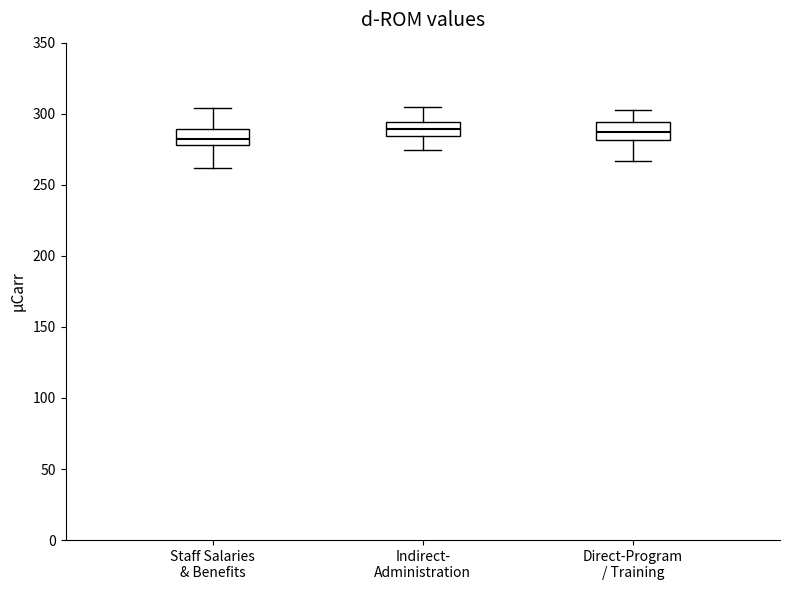

Which box has the lowest median line?

Staff Salaries & Benefits